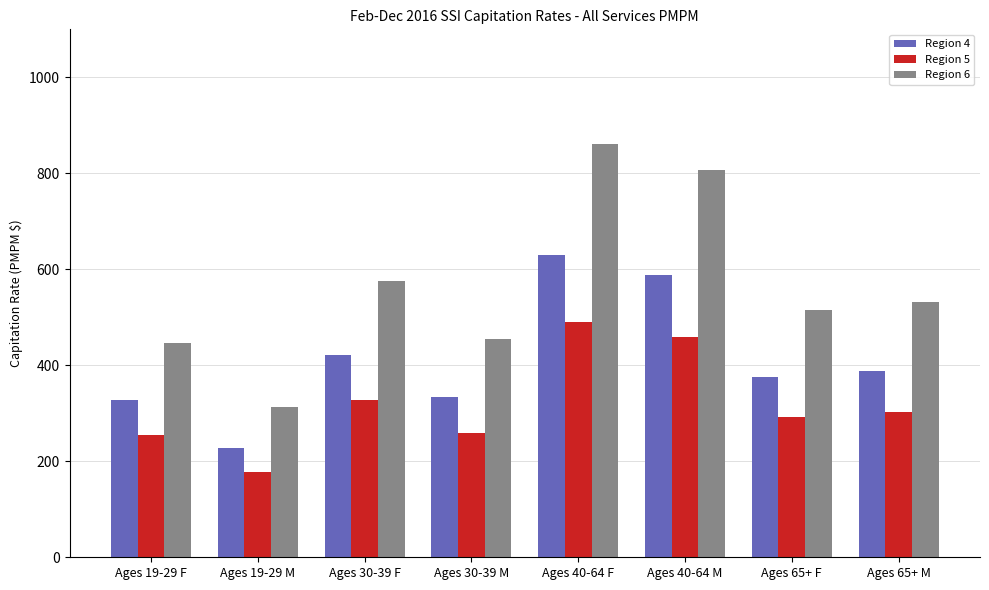

What is the difference between the Region 5 values at Ages 19-29 F and Ages 40-64 F?

236.1